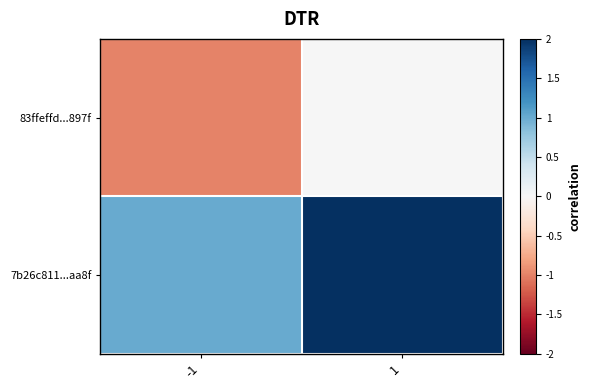

Reading right to left, extract all data points from this chart.

83ffeffd...897f: 1=0	-1=-1
7b26c811...aa8f: 1=2	-1=1